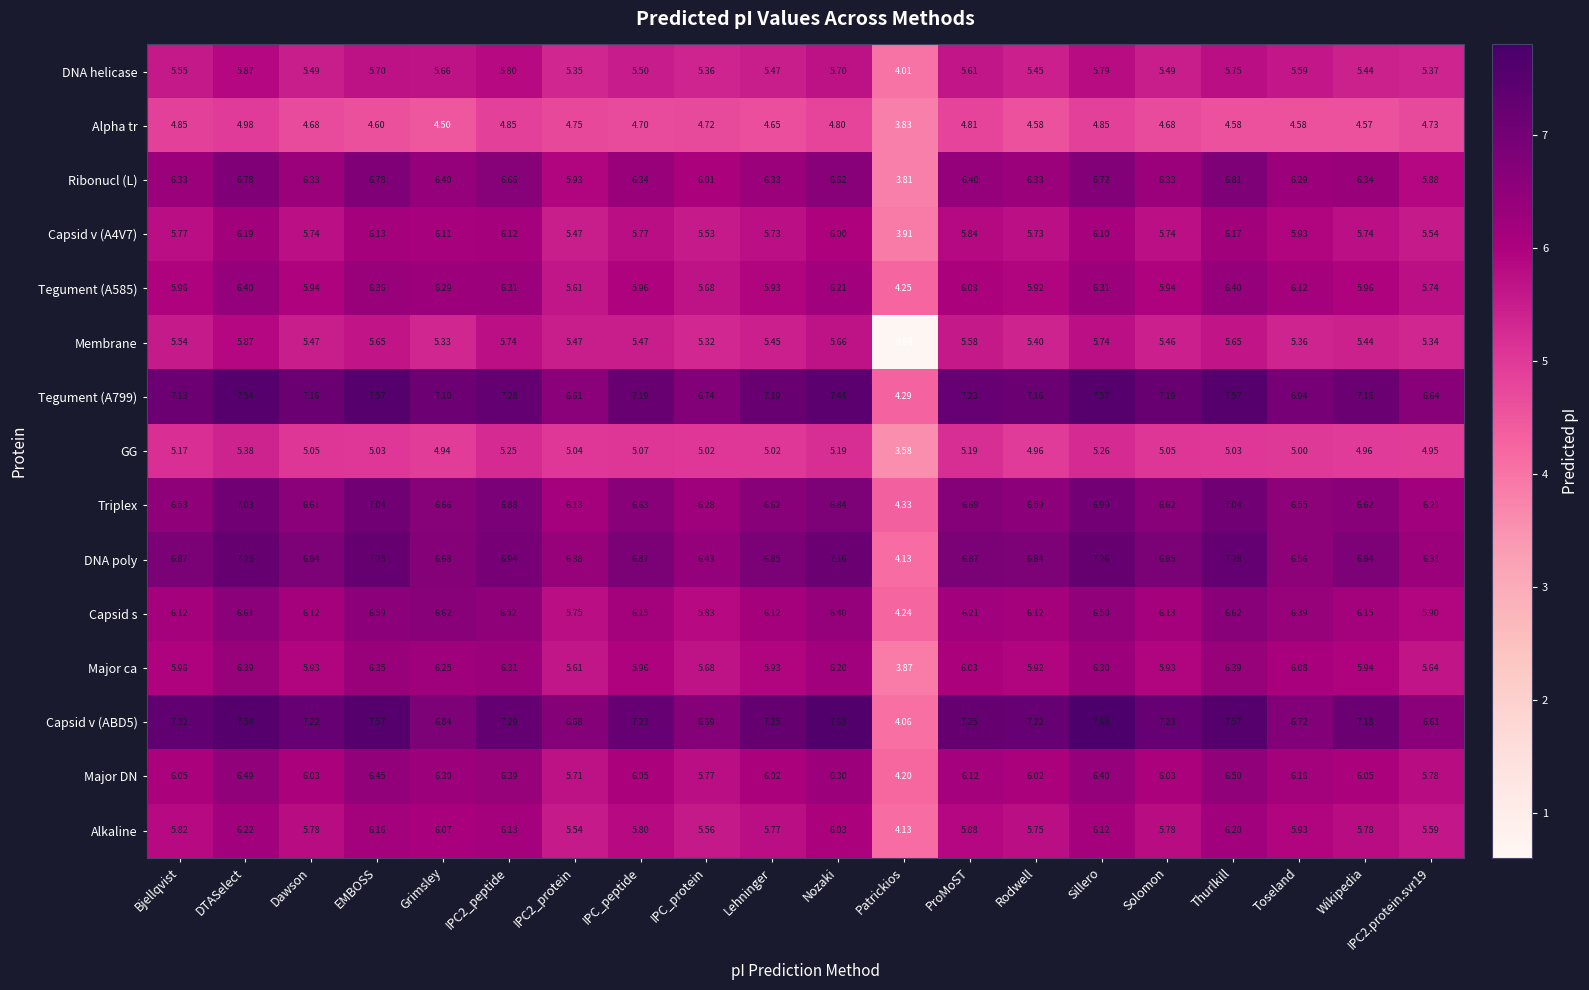

Where does the Capsid v (ABD5) series first go above 7?

Bjellqvist